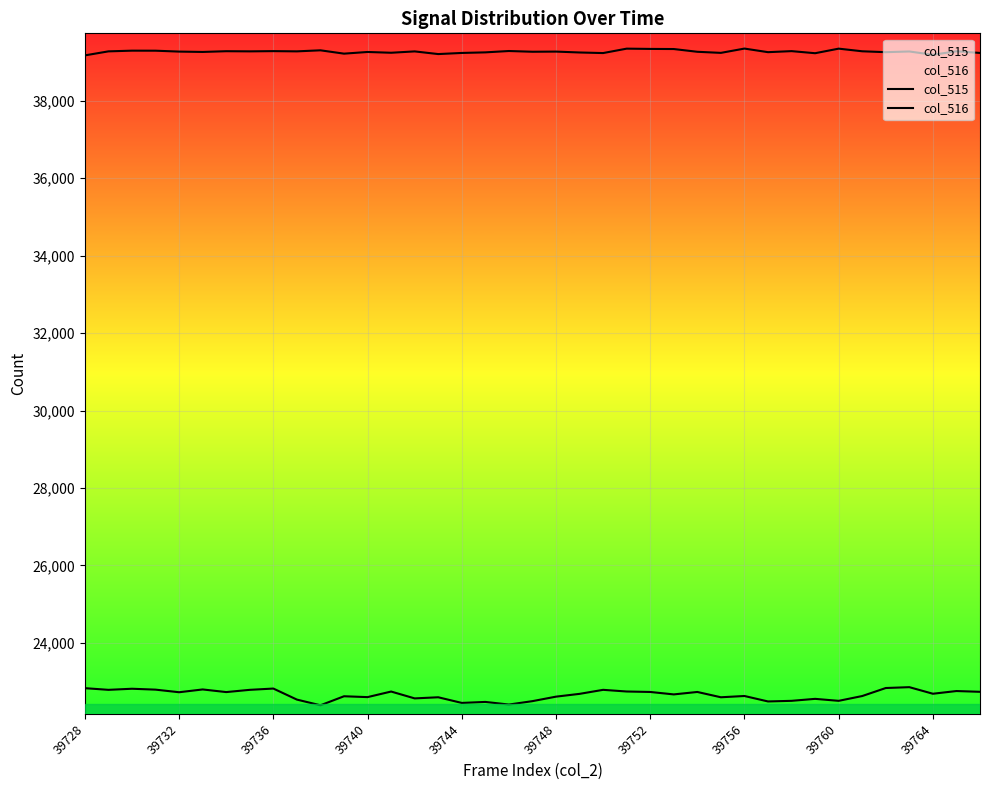

At 15, list the series in order from largest to smallest.

col_516, col_515